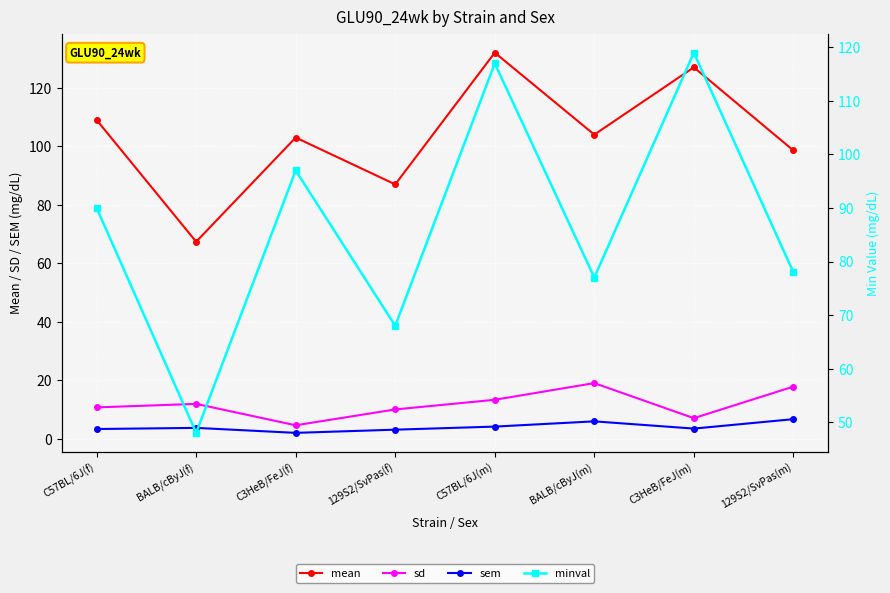

Reading right to left, list all the values displayed in this chart.

mean: 129S2/SvPas(m)=98.6	C3HeB/FeJ(m)=127.0	BALB/cByJ(m)=104.0	C57BL/6J(m)=132.0	129S2/SvPas(f)=87.0	C3HeB/FeJ(f)=103.0	BALB/cByJ(f)=67.4	C57BL/6J(f)=109.0
sd: 129S2/SvPas(m)=17.9	C3HeB/FeJ(m)=7.1	BALB/cByJ(m)=19.1	C57BL/6J(m)=13.4	129S2/SvPas(f)=10.1	C3HeB/FeJ(f)=4.7	BALB/cByJ(f)=12.0	C57BL/6J(f)=10.8
sem: 129S2/SvPas(m)=6.8	C3HeB/FeJ(m)=3.6	BALB/cByJ(m)=6.0	C57BL/6J(m)=4.2	129S2/SvPas(f)=3.2	C3HeB/FeJ(f)=2.1	BALB/cByJ(f)=3.8	C57BL/6J(f)=3.4
minval: 129S2/SvPas(m)=78.0	C3HeB/FeJ(m)=119.0	BALB/cByJ(m)=77.0	C57BL/6J(m)=117.0	129S2/SvPas(f)=68.0	C3HeB/FeJ(f)=97.0	BALB/cByJ(f)=48.0	C57BL/6J(f)=90.0